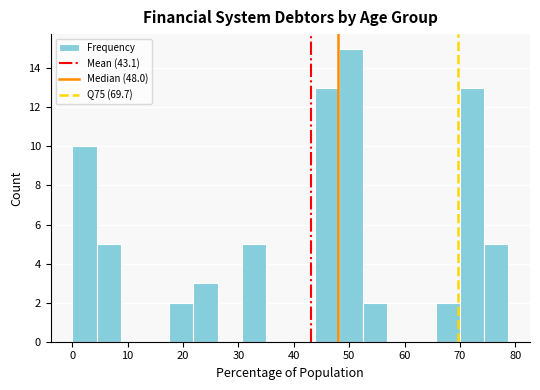

Reading left to right, list every bar in this chart as the range it spans on the x-axis followed by its height. Neither the bar edges nor the heights are printed on the chart, so give them approximately, as read against the axes.

0 to 4: 10
4 to 9: 5
9 to 13: 0
13 to 18: 0
18 to 22: 2
22 to 26: 3
26 to 31: 0
31 to 35: 5
35 to 39: 0
39 to 44: 0
44 to 48: 13
48 to 52: 15
52 to 57: 2
57 to 61: 0
61 to 66: 0
66 to 70: 2
70 to 74: 13
74 to 79: 5